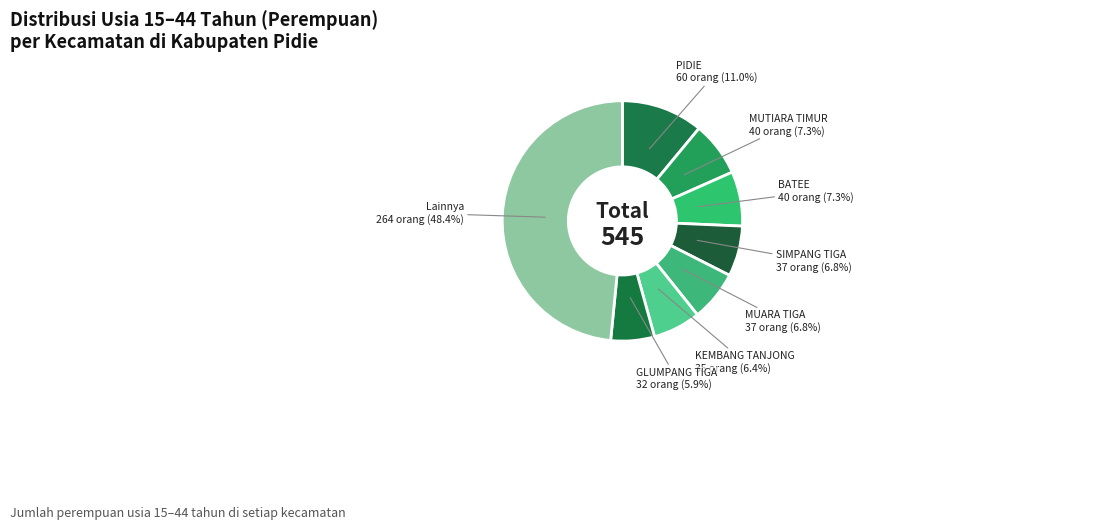

How many slices are in this pie chart?

8